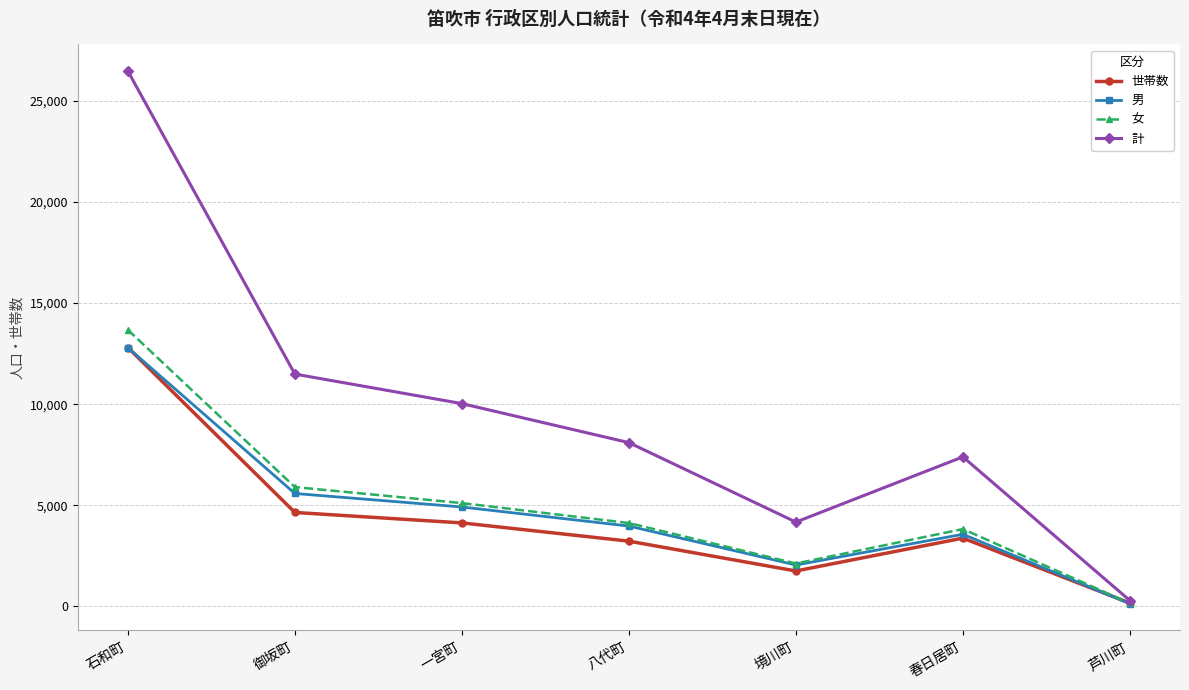

What is the approximate value of 女 at 一宮町, to the nearest 100?

5100